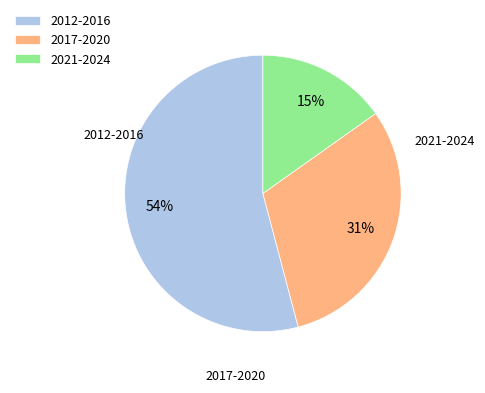

Combined, do 2021-2024 and 2012-2016 account for over 50%?

Yes